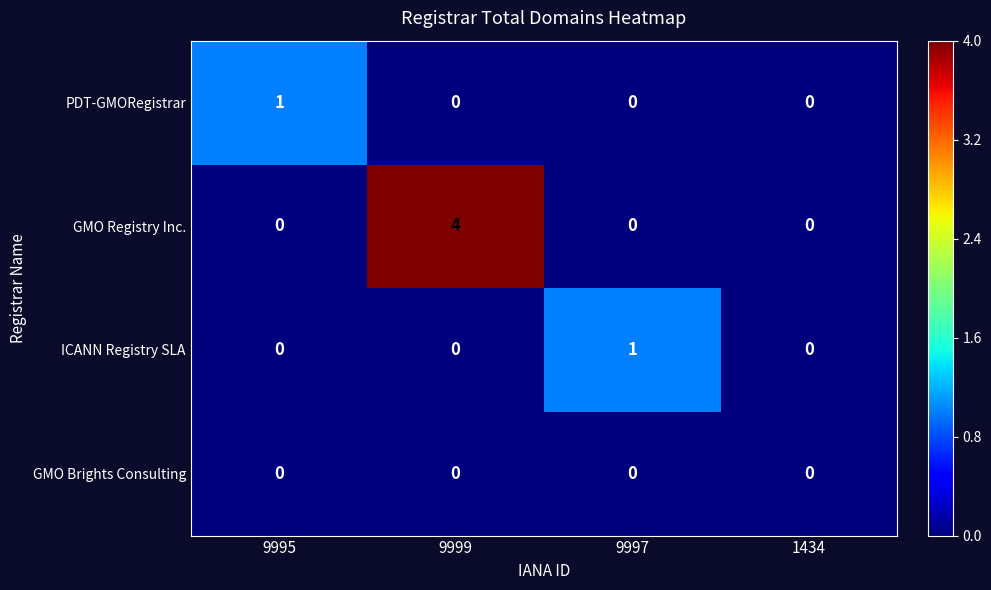

What is the difference between the highest and lowest values at 9999?

4